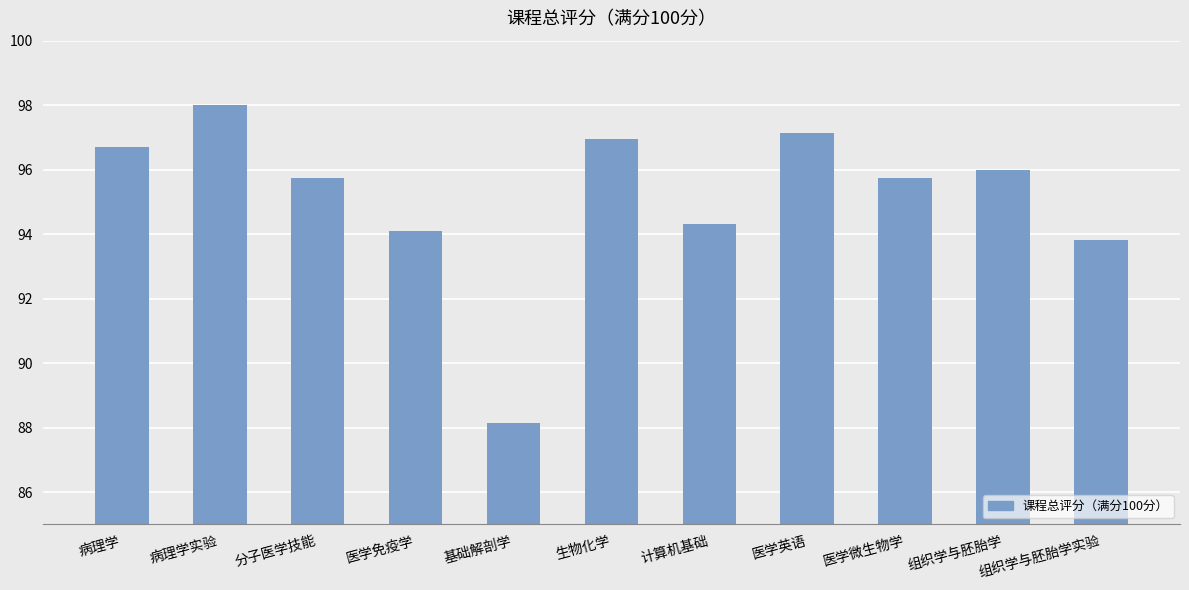

Reading right to left, transcribe all the data shown in this chart.

组织学与胚胎学实验=93.8	组织学与胚胎学=96.0	医学微生物学=95.7	医学英语=97.1	计算机基础=94.3	生物化学=97.0	基础解剖学=88.2	医学免疫学=94.1	分子医学技能=95.7	病理学实验=98.0	病理学=96.7